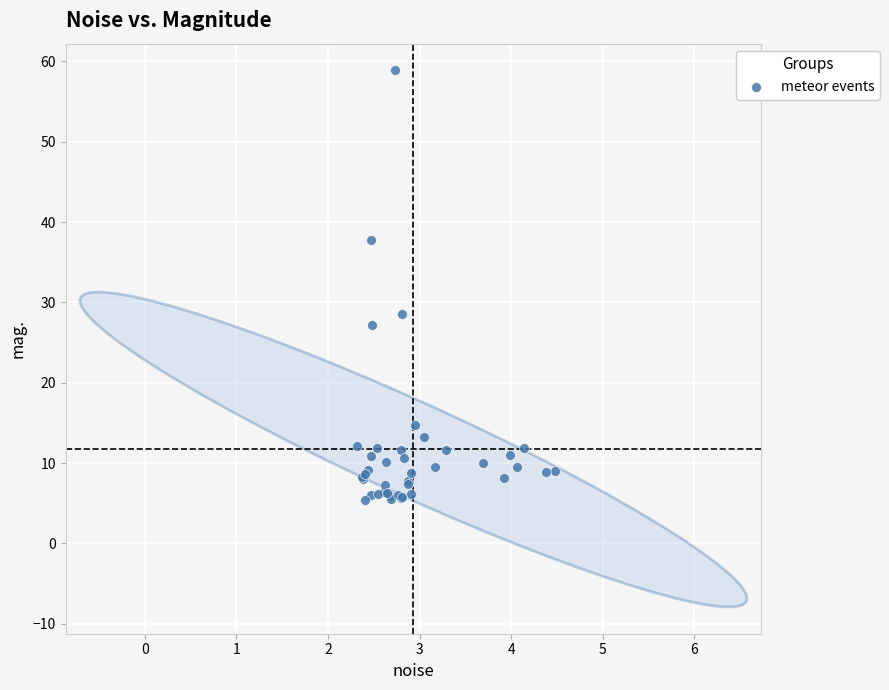

What Y value in the scatter plot is closest to 32?

28.5